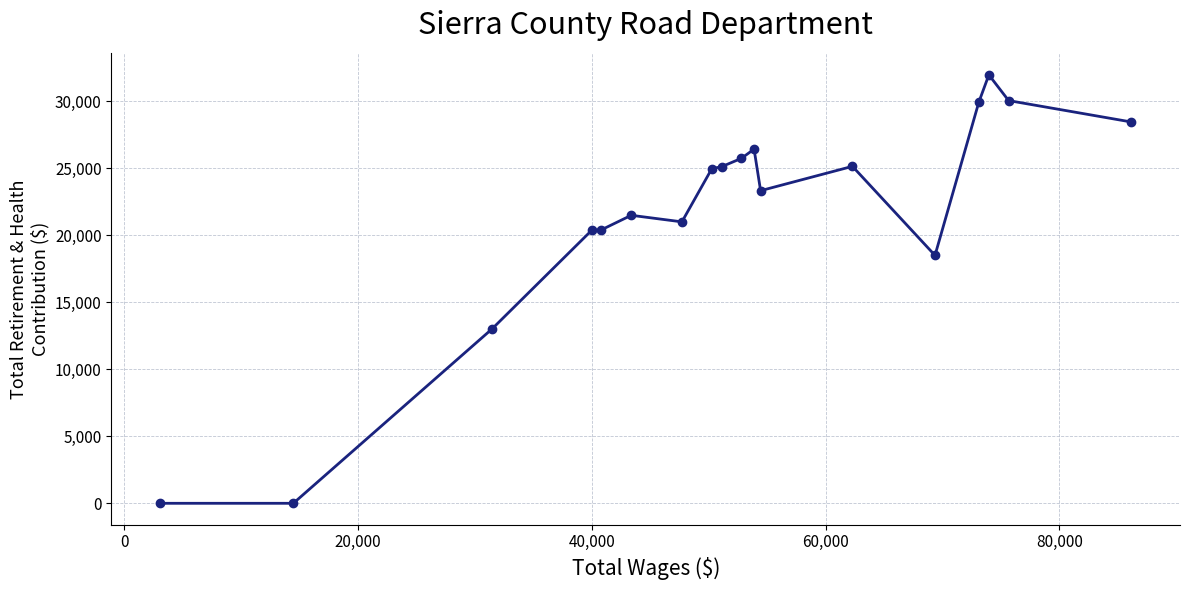

What is the greatest value displayed?

31966